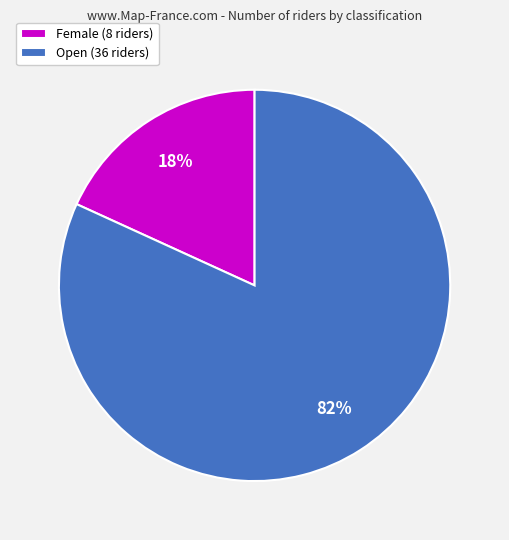

To the nearest percent, what is the difference between the Open and Female slice percentages?

64%